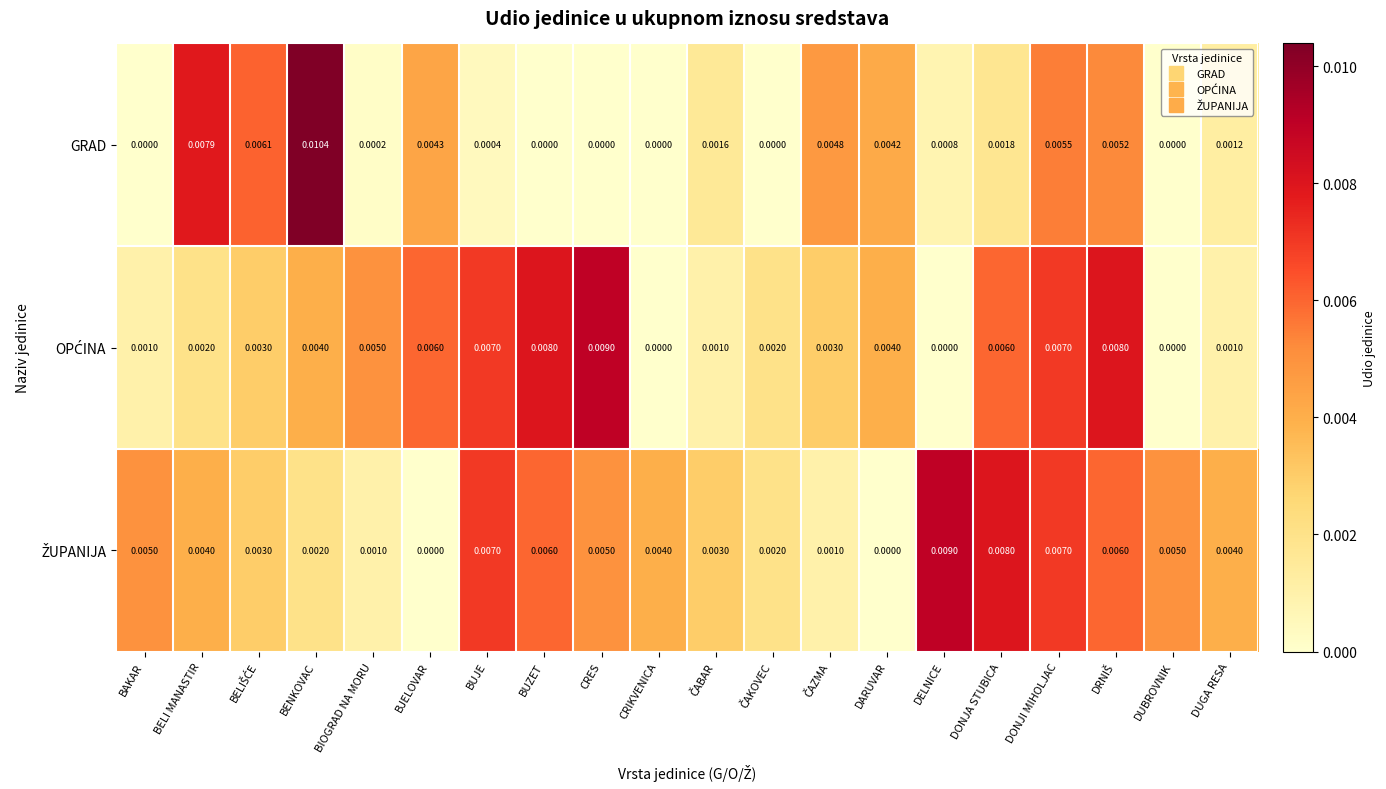

At which category is the sum across all series the highest?

DONJI MIHOLJAC